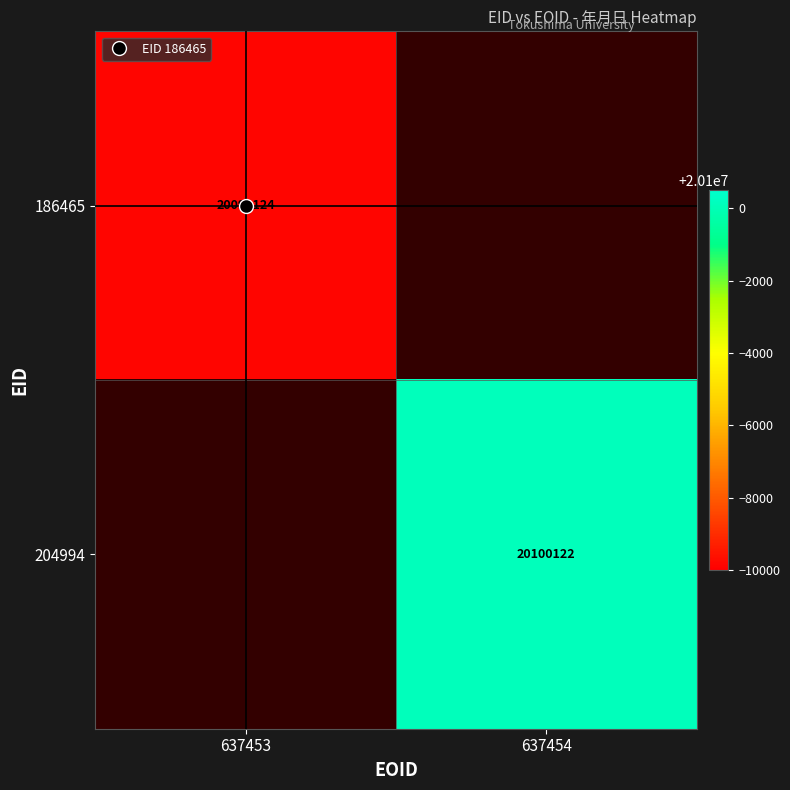

What is the greatest value displayed?

20100122.0